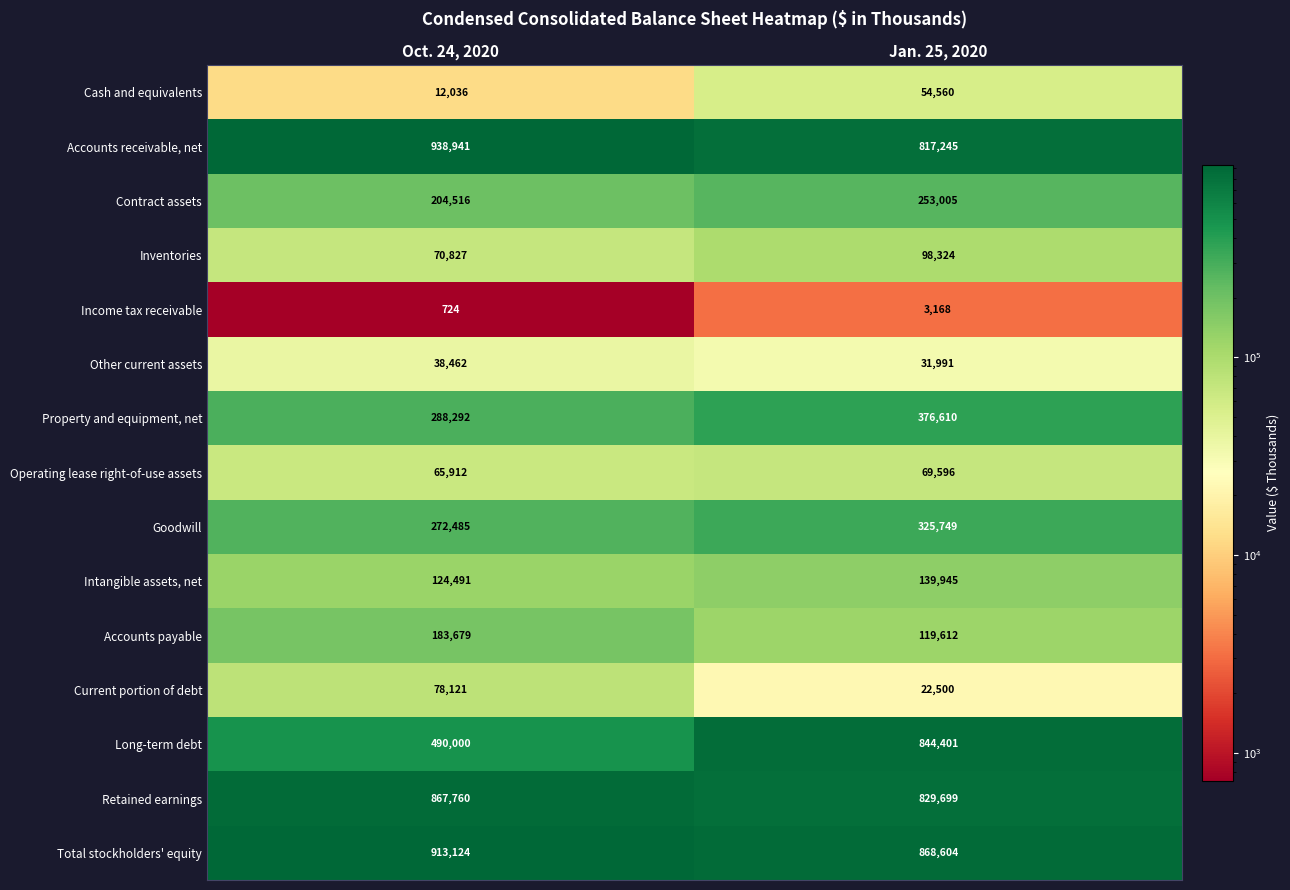

What is the total value across all series at Jan. 25, 2020?

4855009